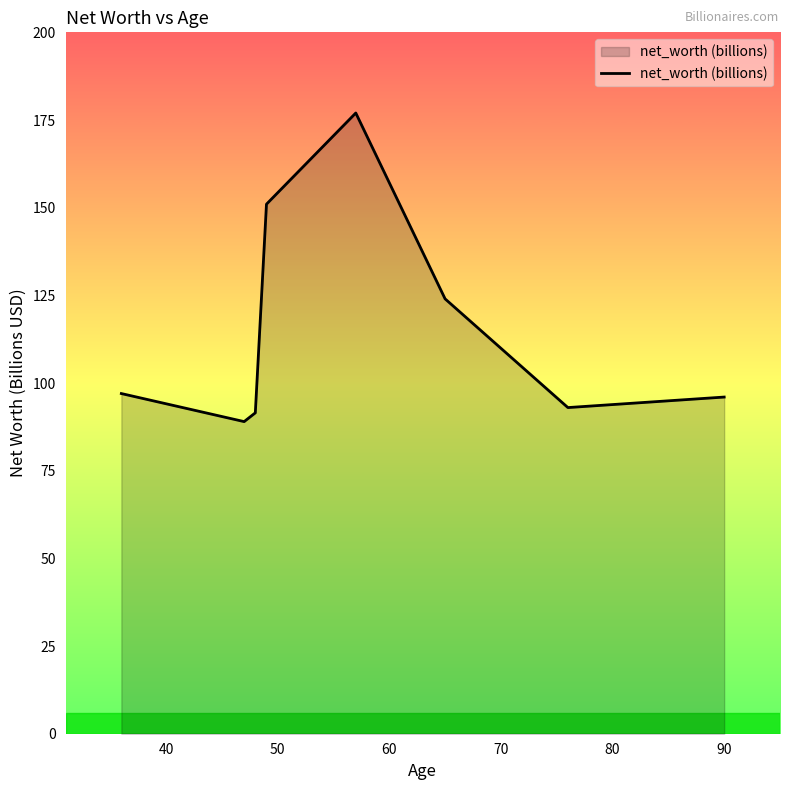

What is the minimum value shown in the chart?

89.0